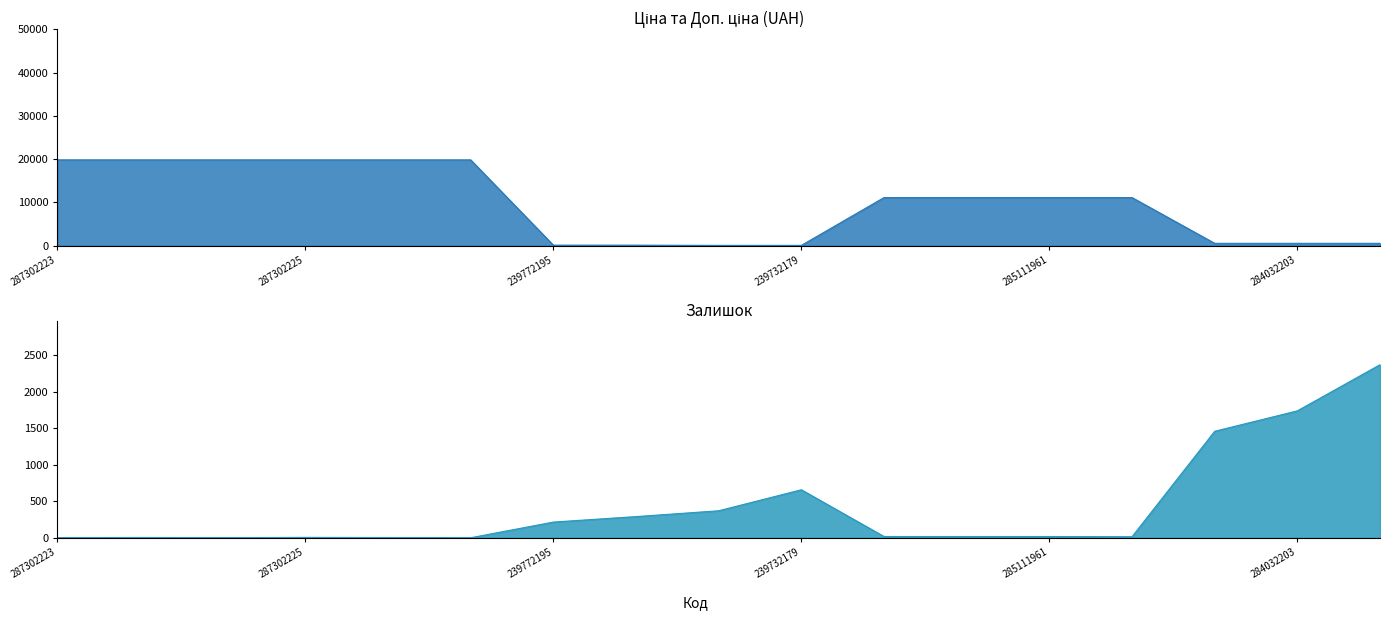

What is the label of the 3rd point from the left?

287302226